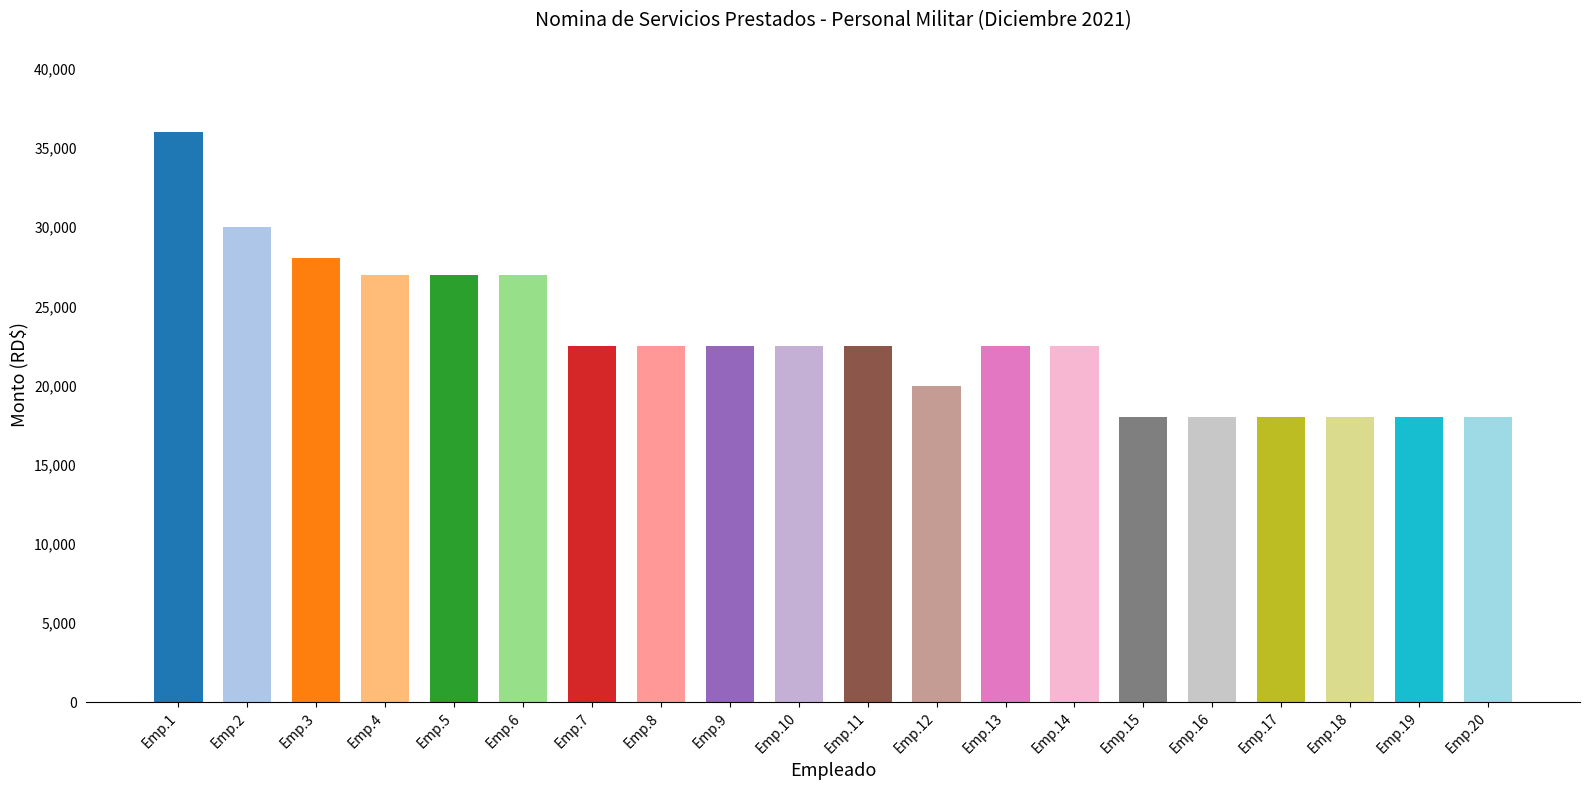

What is the smallest value displayed?

18000.0